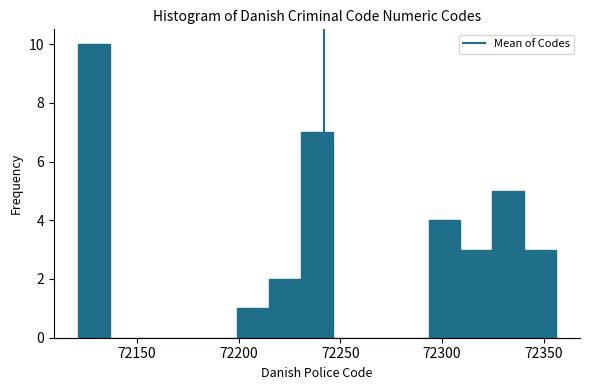

Around what value on the x-axis is the tallest bar? Give the approximate position of its centre, as read against the axis.

72130